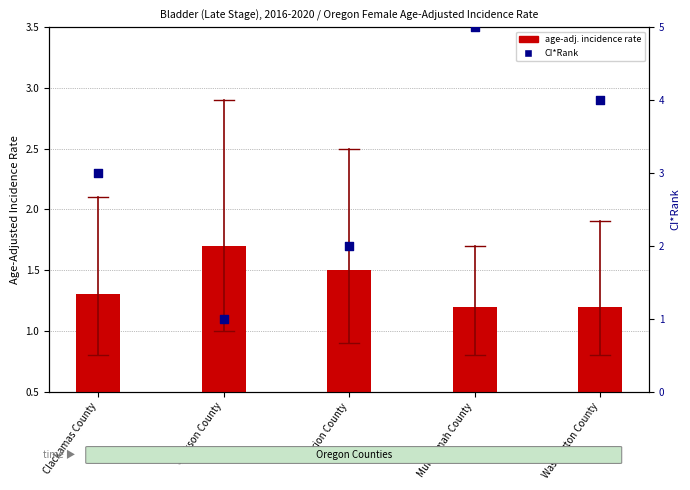

Which series has the widest spread of Y values?

CI*Rank